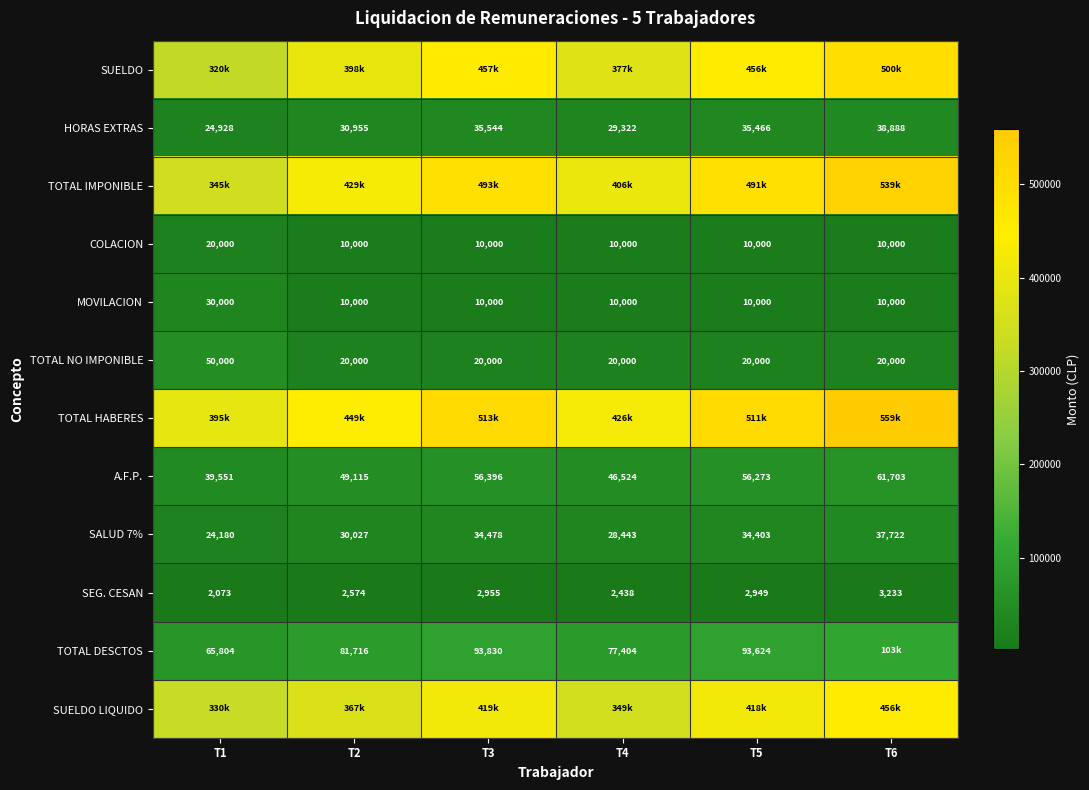

What is the greatest value displayed?

558888.5